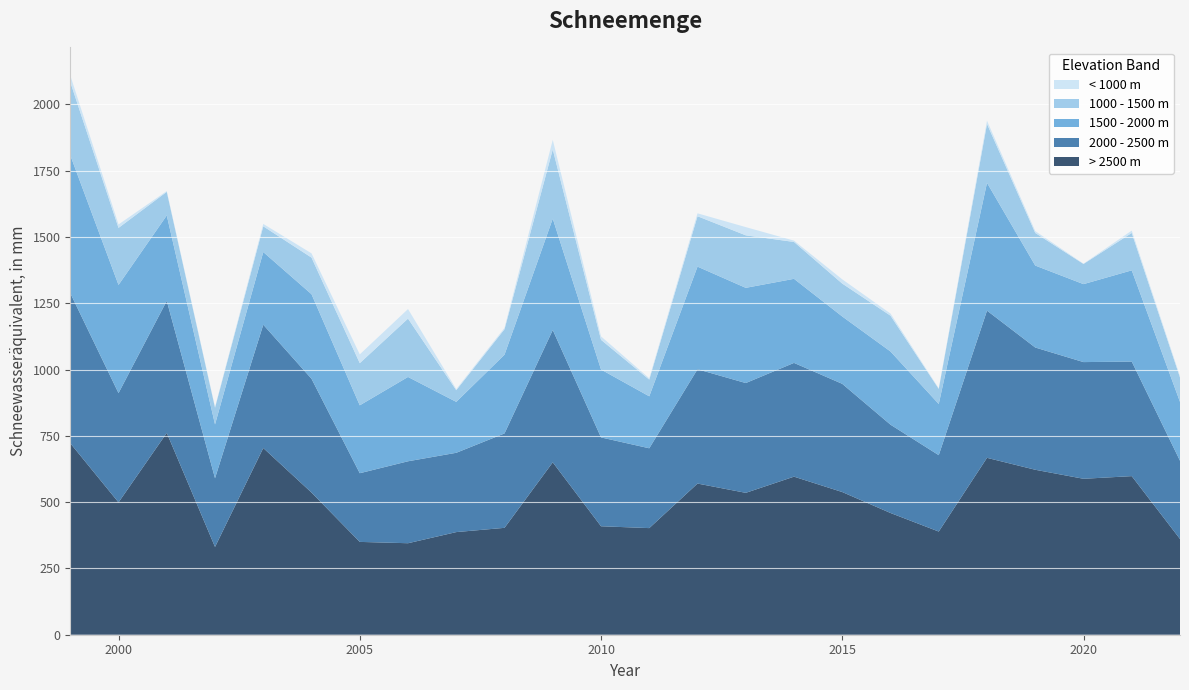

Reading left to right, transcribe all the data shown in this chart.

< 1000 m: 1999=25	2000=13	2001=3	2002=2	2003=9	2004=16	2005=33	2006=36	2007=4	2008=5	2009=36	2010=13	2011=5	2012=11	2013=31	2014=5	2015=16	2016=8	2017=2	2018=12	2019=7	2020=1	2021=9	2022=5
1000 - 1500 m: 1999=276	2000=215	2001=89	2002=63	2003=97	2004=138	2005=159	2006=220	2007=44	2008=96	2009=261	2010=112	2011=63	2012=190	2013=198	2014=139	2015=124	2016=135	2017=57	2018=222	2019=123	2020=76	2021=141	2022=92
1500 - 2000 m: 1999=520	2000=408	2001=322	2002=203	2003=274	2004=319	2005=256	2006=318	2007=192	2008=297	2009=420	2010=256	2011=196	2012=387	2013=359	2014=317	2015=254	2016=276	2017=193	2018=482	2019=309	2020=294	2021=344	2022=222
2000 - 2500 m: 1999=566	2000=412	2001=498	2002=259	2003=465	2004=429	2005=259	2006=309	2007=299	2008=356	2009=499	2010=335	2011=301	2012=431	2013=414	2014=429	2015=408	2016=333	2017=288	2018=555	2019=461	2020=440	2021=432	2022=295
> 2500 m: 1999=722	2000=499	2001=761	2002=331	2003=704	2004=536	2005=350	2006=345	2007=387	2008=403	2009=650	2010=409	2011=402	2012=570	2013=535	2014=596	2015=538	2016=459	2017=389	2018=667	2019=622	2020=588	2021=598	2022=361